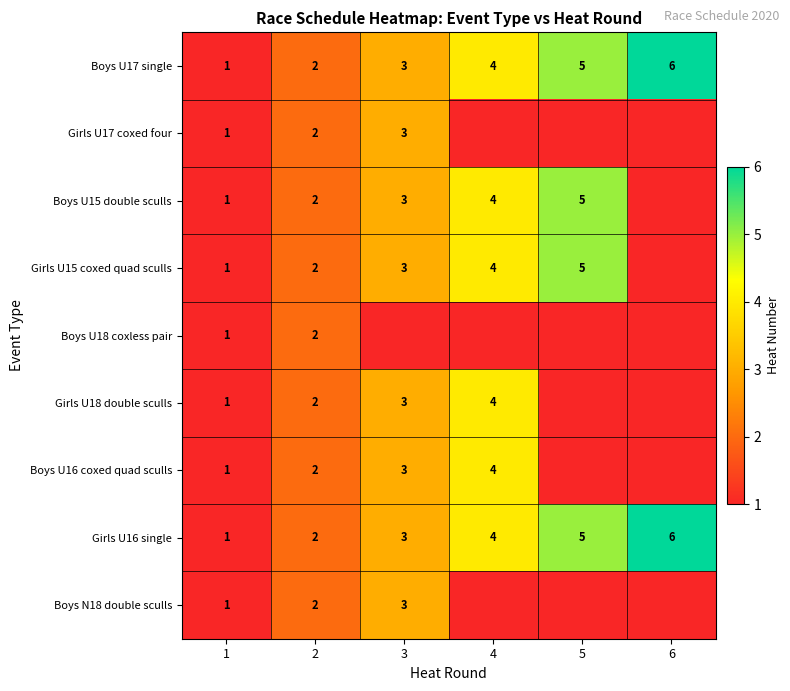

What is the sum of the Boys U17 single values at 2 and 3?

5